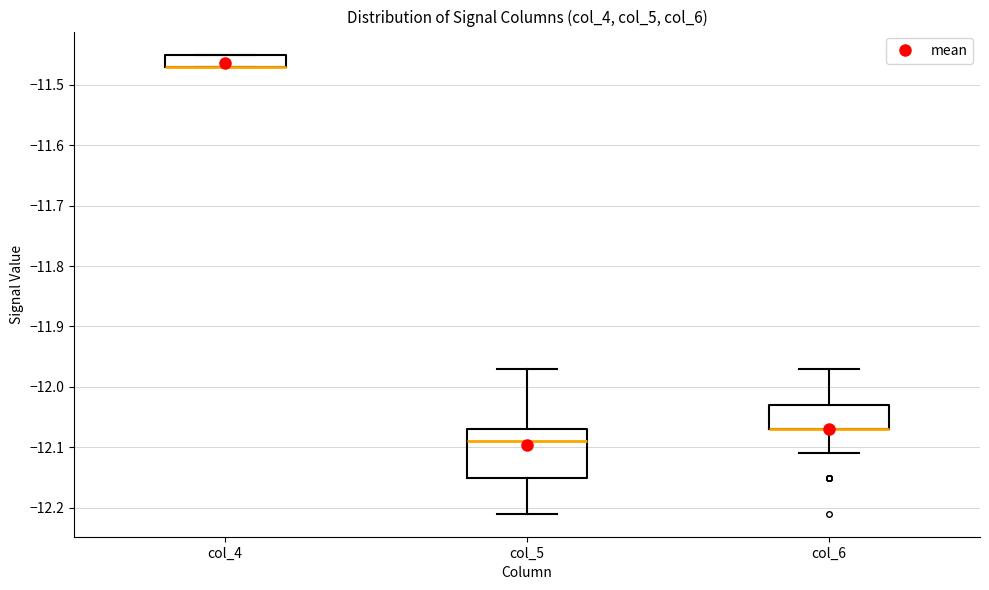

Reading left to right, transcribe this box plot: for each box, give where its median line is, the range the box spans, and where its two whiskers end, as read against the y-axis. The values are not printed on the chart, so give them approximately, as read against the axis.

col_4: median -11.47 (drawn on the box's lower edge), box -11.47 to -11.45, whiskers -11.47 to -11.45
col_5: median -12.09, box -12.15 to -12.07, whiskers -12.21 to -11.97
col_6: median -12.07 (drawn on the box's lower edge), box -12.07 to -12.03, whiskers -12.11 to -11.97